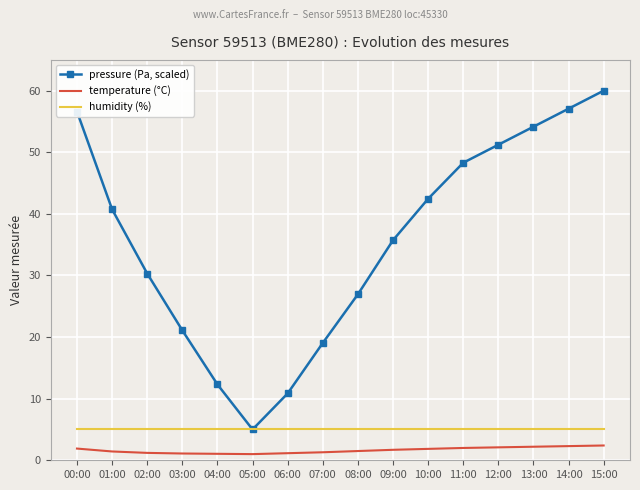

At which category is the sum across all series the highest?

15:00